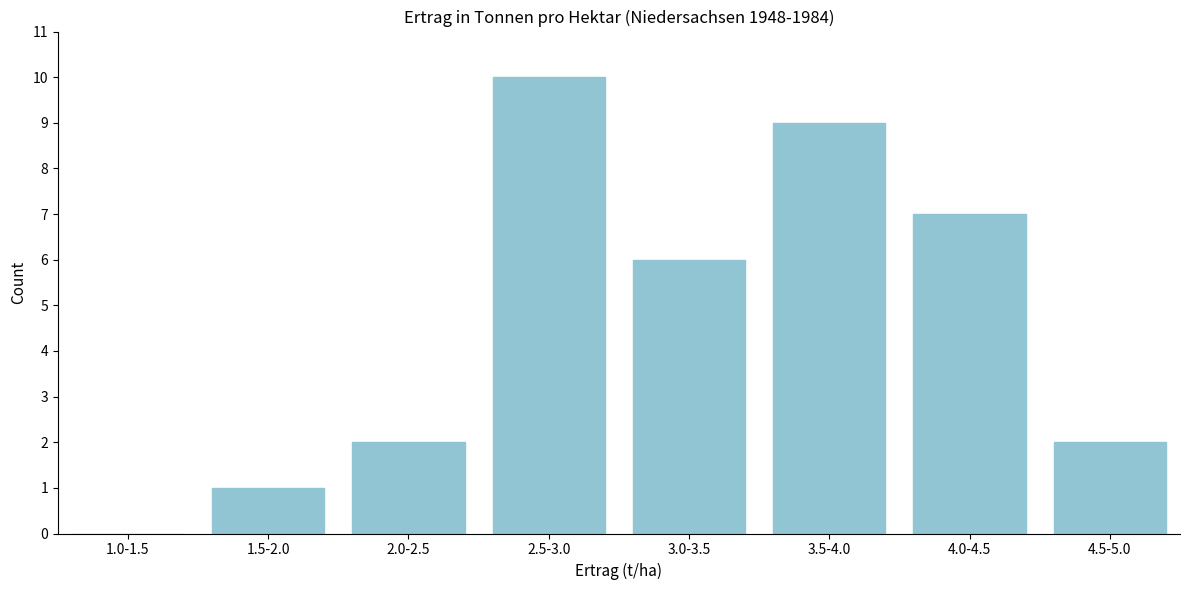

Reading right to left, list all the values displayed in this chart.

4.5-5.0=2	4.0-4.5=7	3.5-4.0=9	3.0-3.5=6	2.5-3.0=10	2.0-2.5=2	1.5-2.0=1	1.0-1.5=0